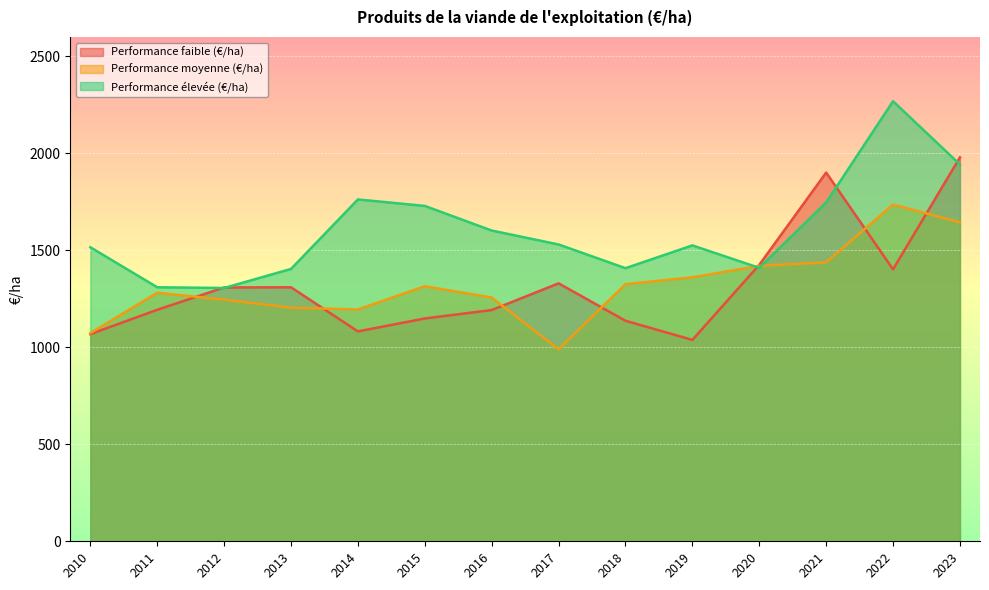

Reading left to right, what are all the values shown in this chart?

Performance faible (€/ha): 2010=1068.0	2011=1193.5	2012=1308.5	2013=1309.4	2014=1081.9	2015=1148.7	2016=1192.1	2017=1329.7	2018=1136.9	2019=1038.1	2020=1425.0	2021=1900.8	2022=1401.9	2023=1979.2
Performance moyenne (€/ha): 2010=1073.2	2011=1281.3	2012=1245.6	2013=1204.4	2014=1195.0	2015=1314.8	2016=1256.6	2017=989.5	2018=1325.5	2019=1360.8	2020=1419.8	2021=1438.1	2022=1736.0	2023=1644.3
Performance élevée (€/ha): 2010=1515.8	2011=1309.5	2012=1305.8	2013=1404.1	2014=1762.3	2015=1729.0	2016=1602.0	2017=1530.2	2018=1408.0	2019=1525.4	2020=1409.7	2021=1746.8	2022=2268.5	2023=1942.7